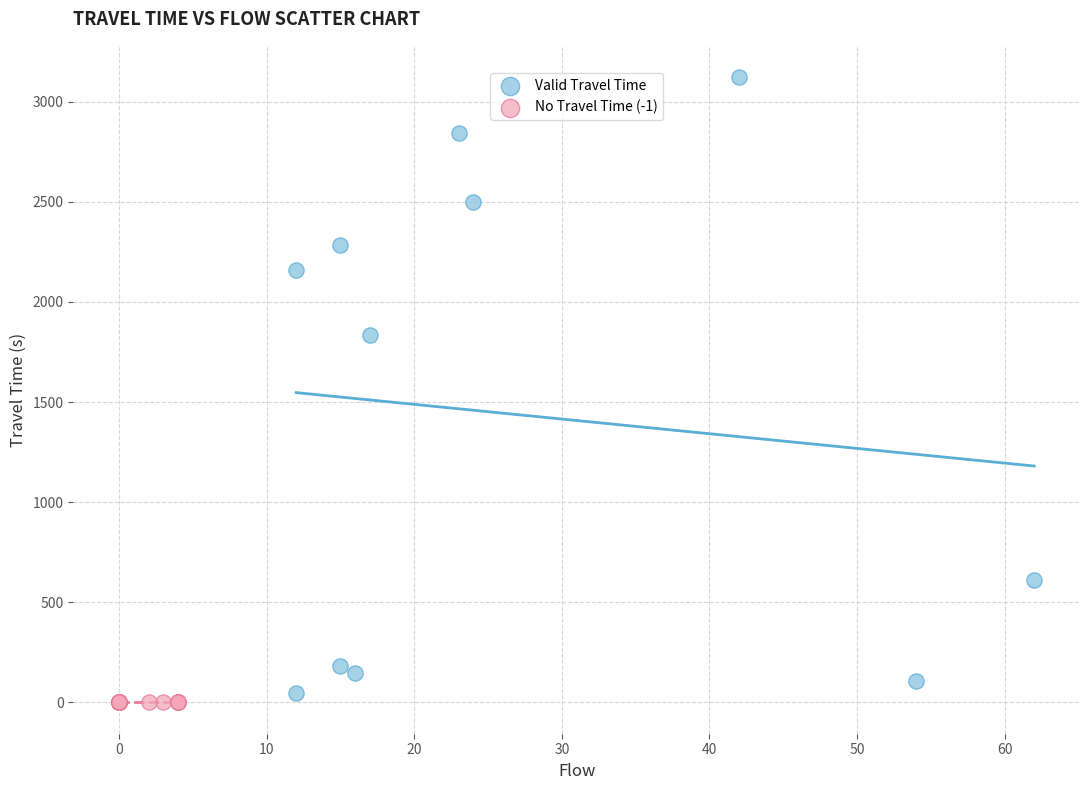

Which series contains the highest Y value?

Valid Travel Time